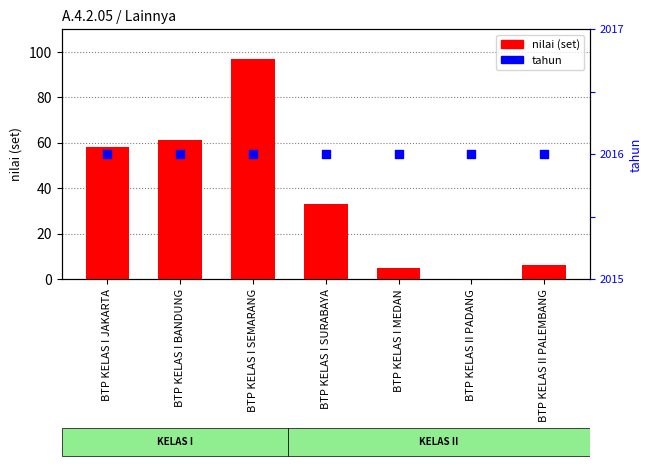

What is the total value across all series at BTP KELAS I SURABAYA?

2049